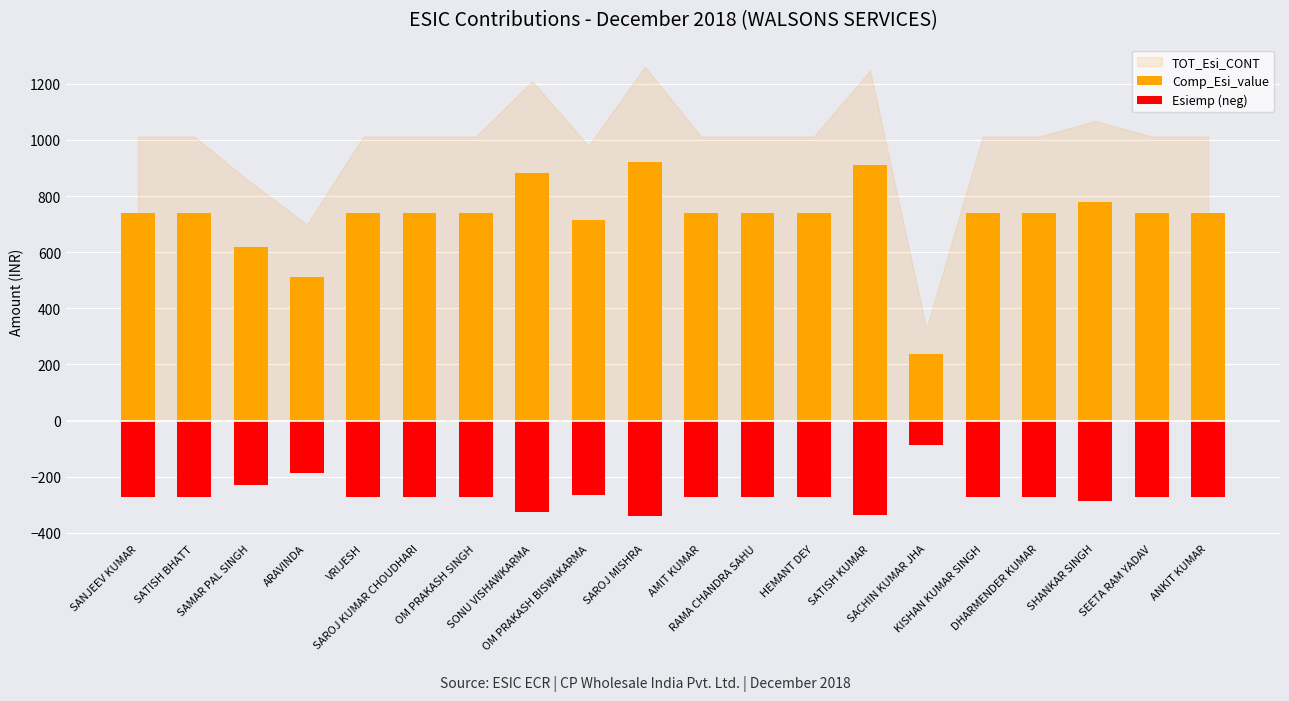

How many data points in Esiemp (neg) are less than -273?

4